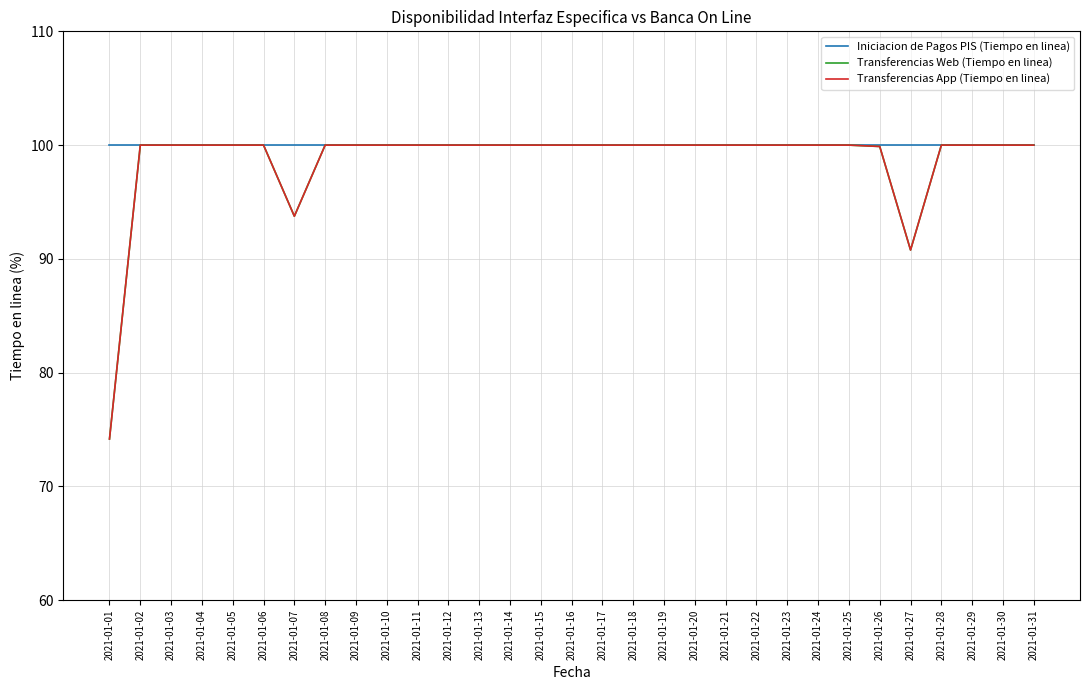

Does the chart have visible grid lines?

Yes